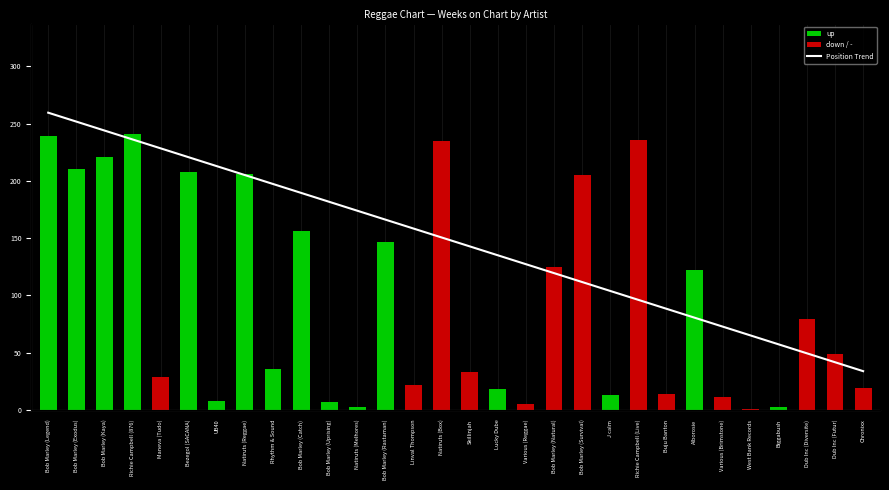

Between Natiruts (Box) and Bob Marley (Exodus), which is larger?

Natiruts (Box)